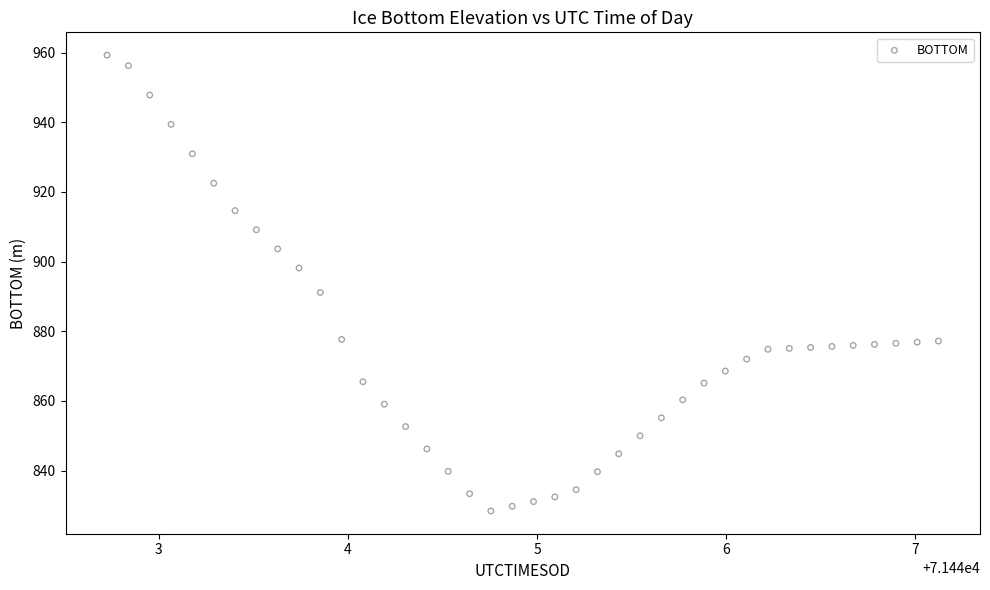

What Y value in the scatter plot is closest to 893?

891.1